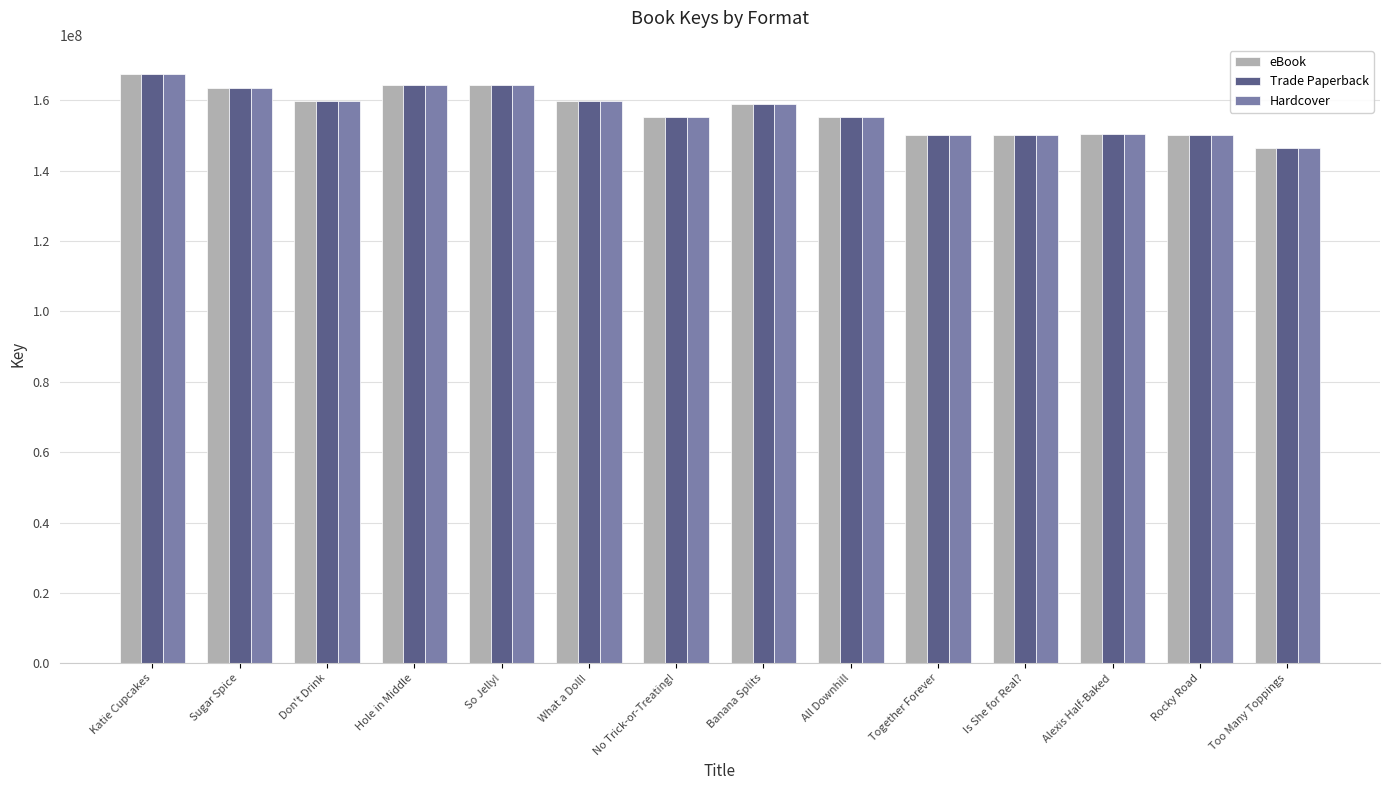

What is the approximate value of Trade Paperback at Is She for Real??

149996507